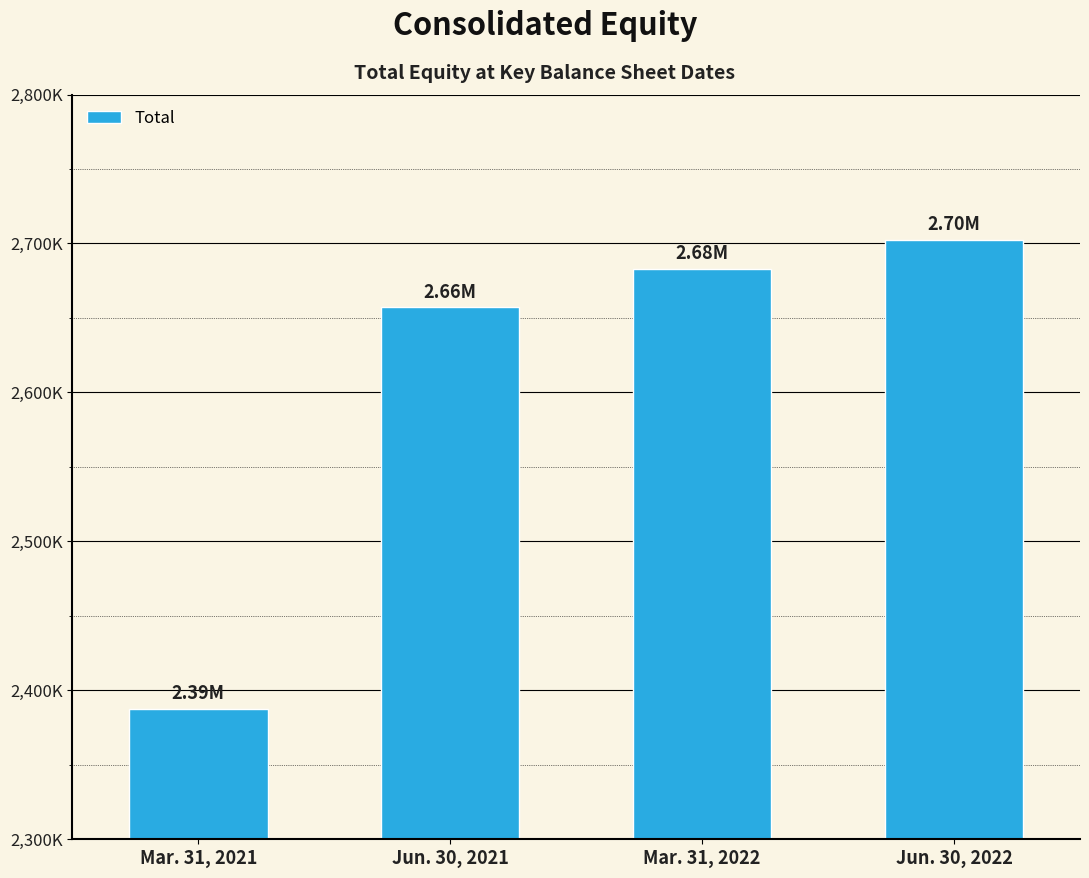

At which label does the data first exceed 2682594?

Jun. 30, 2022